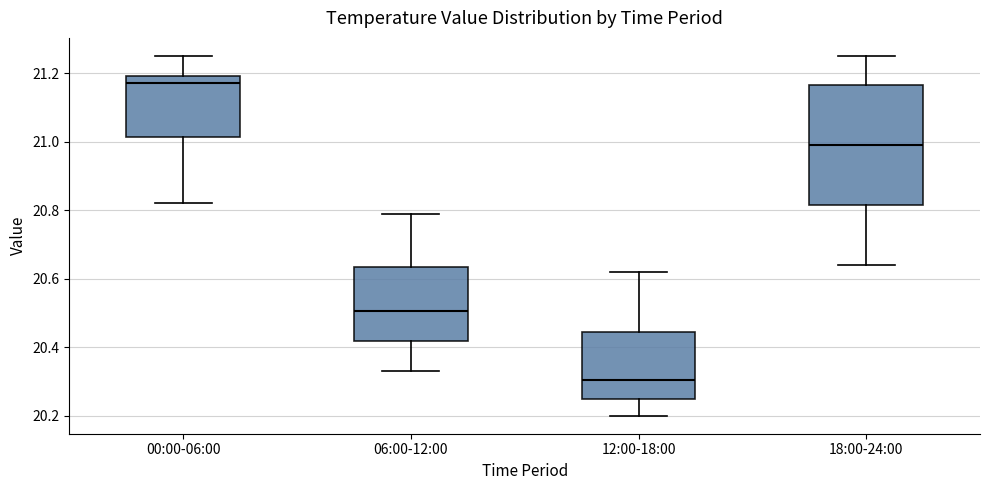

Where is the lower edge of the box for 06:00-12:00 on the y-axis? The values are not printed on the chart, so give them approximately, as read against the axis.

20.42